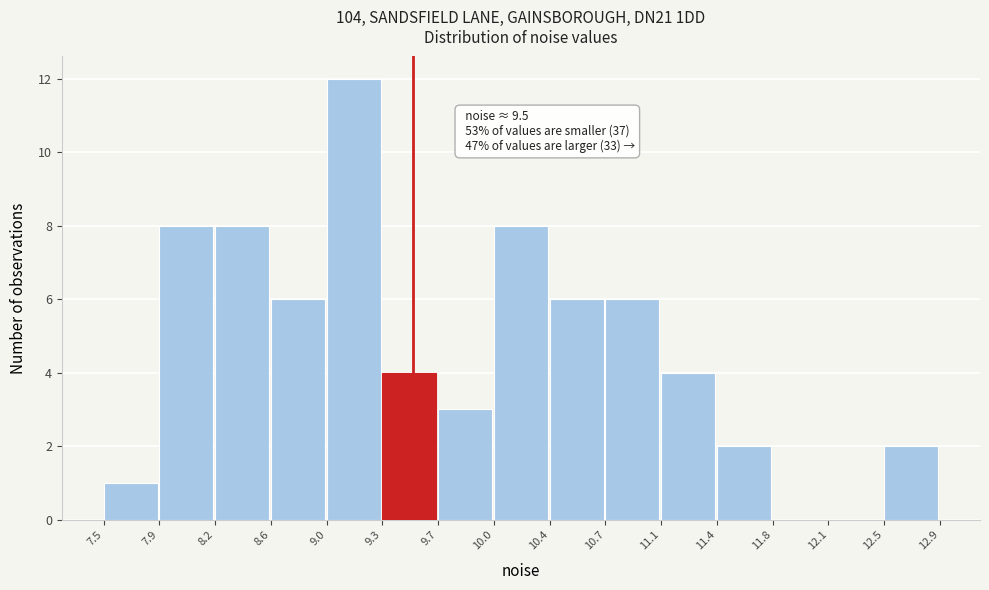

Over which range of the x-axis is the bar tallest?

9.0 to 9.3